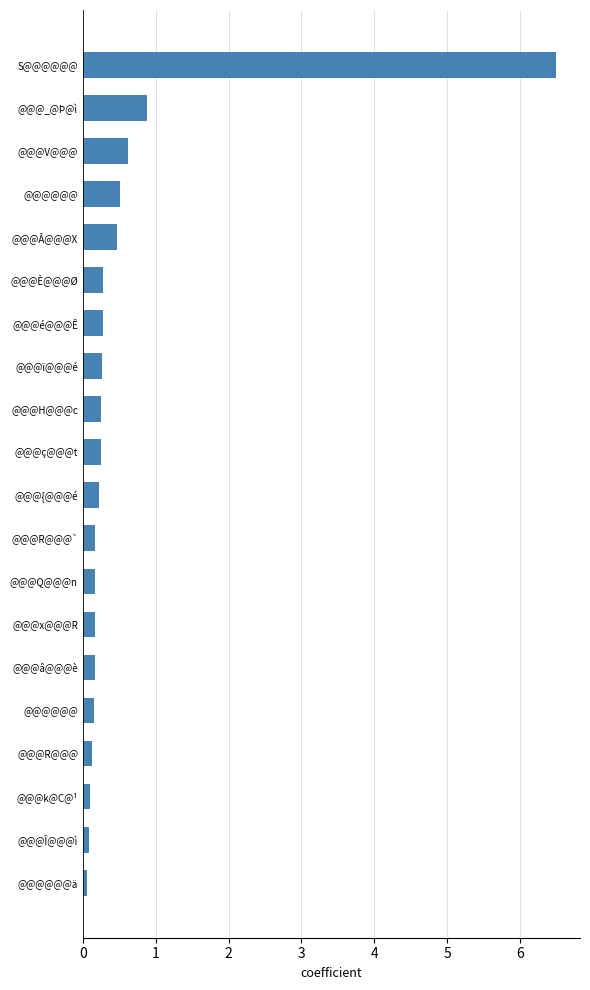

At which label is the value closest to 3?

@@@_@Þ@ì